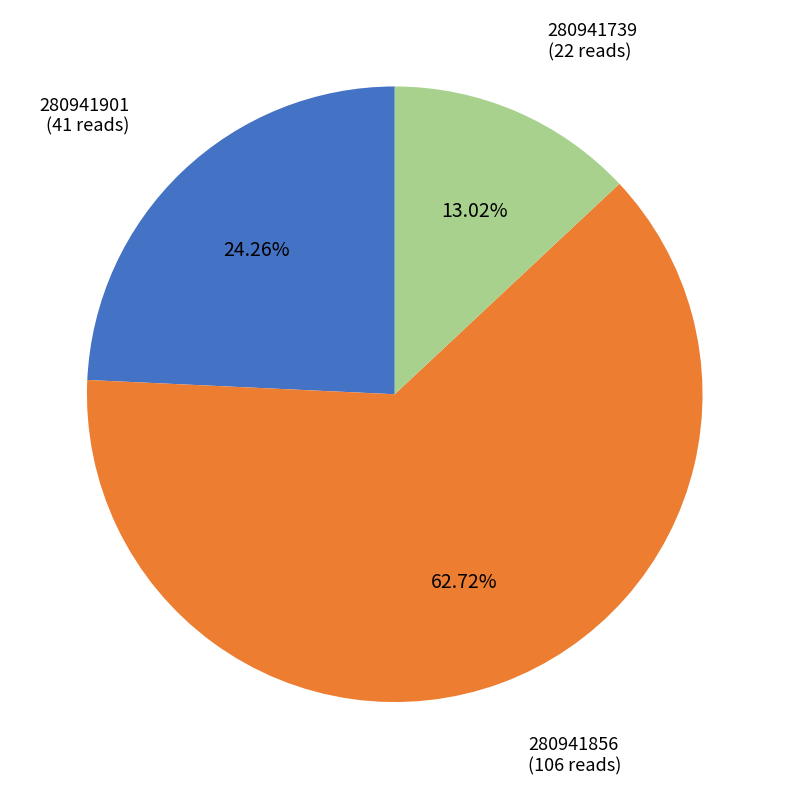

Is there any slice that represents more than half of the pie?

Yes